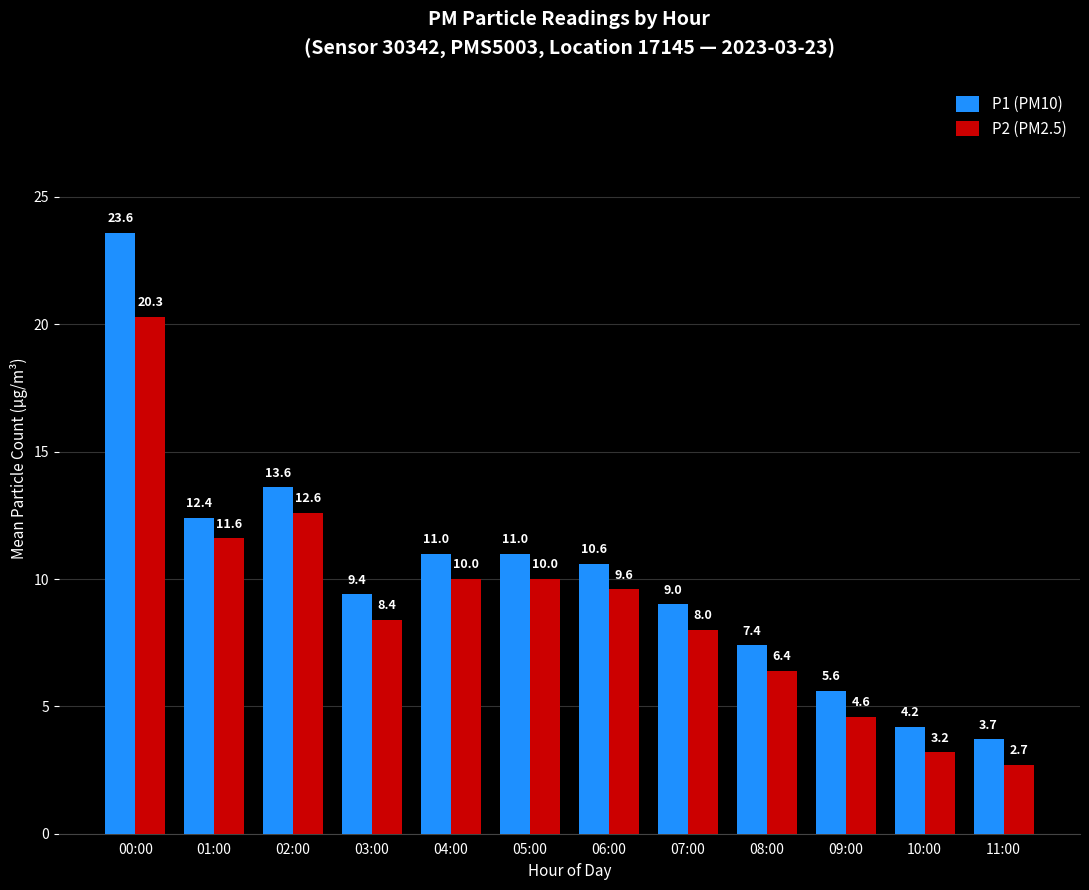

What is the label of the 1st bar from the left?

00:00